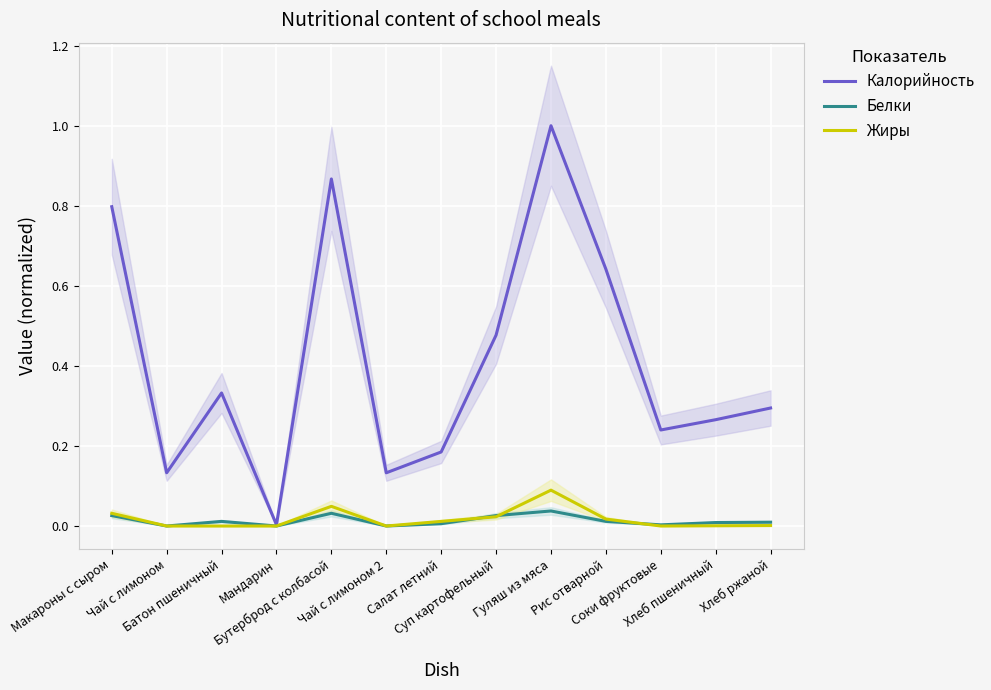

At which category is the sum across all series the highest?

Гуляш из мяса